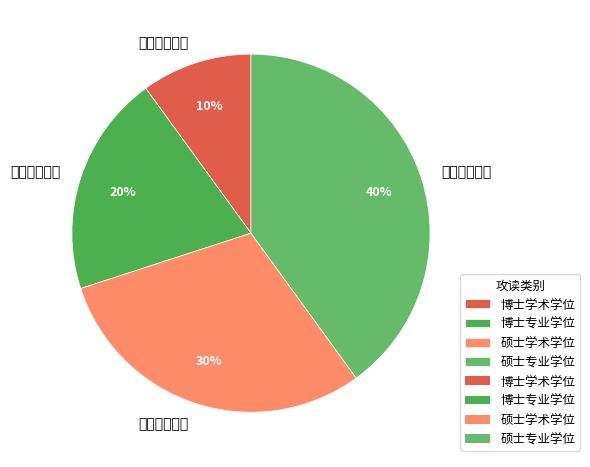

To the nearest percent, what is the average slice percentage?

25%